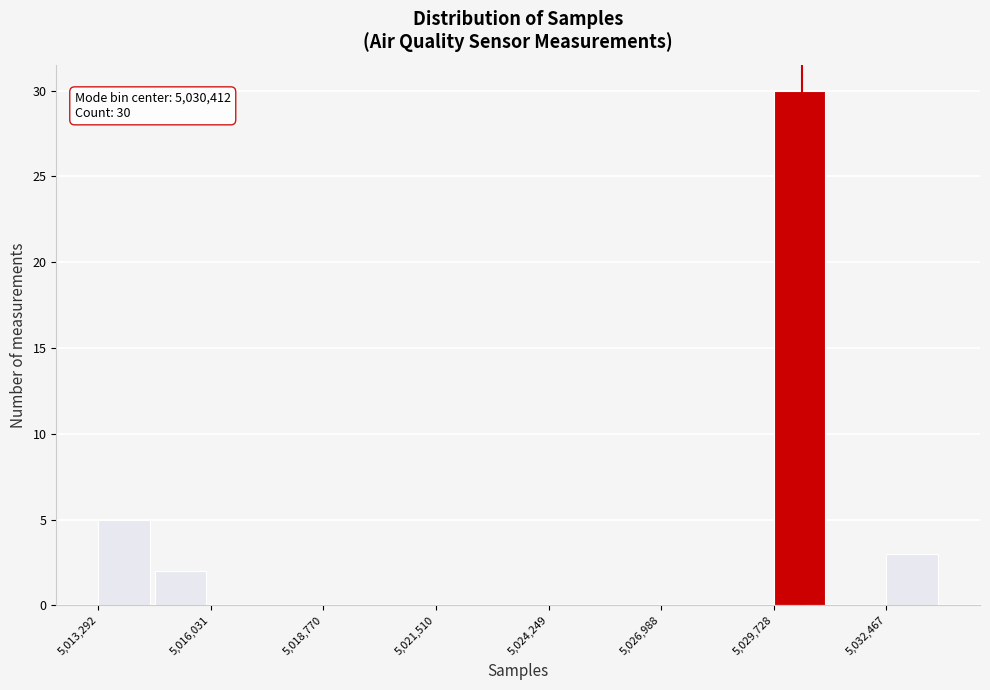

Read against the x-axis, roughly where is the centre of the tallest bar?

5030500